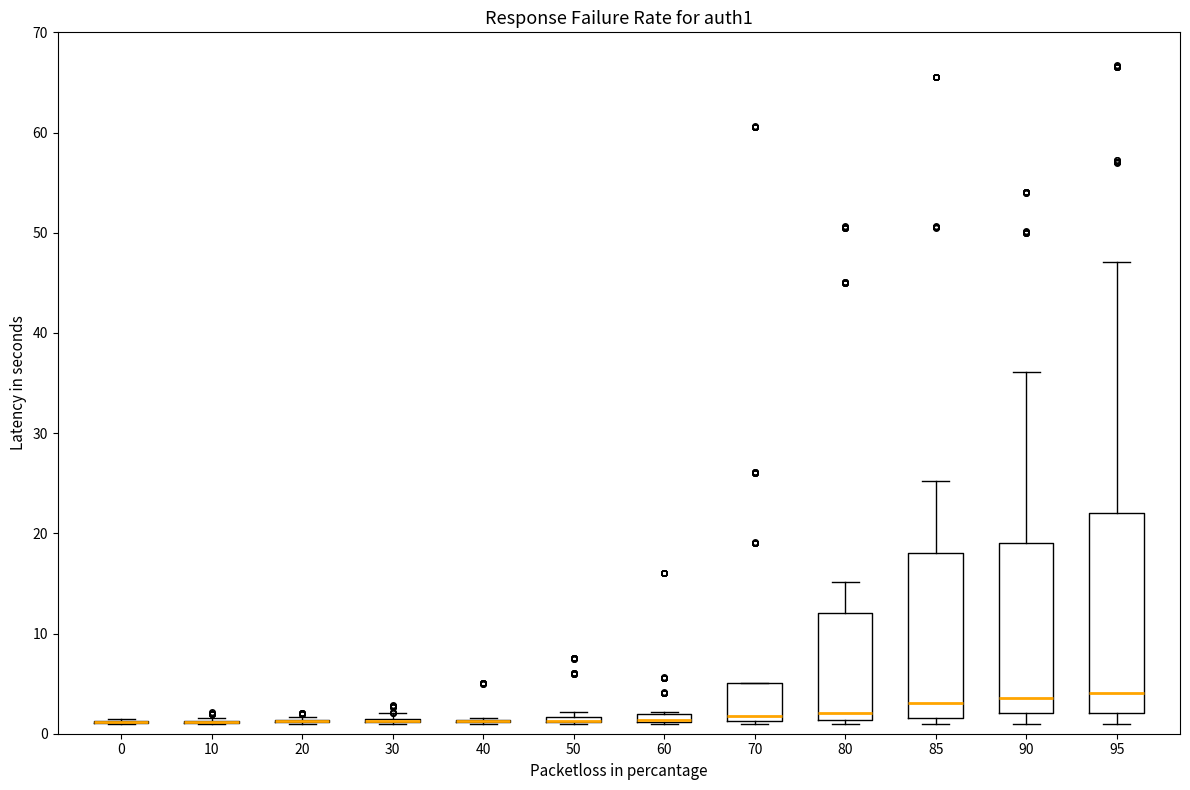

Comparing the boxes themselves (not the whiskers), which one is the tallest?

95